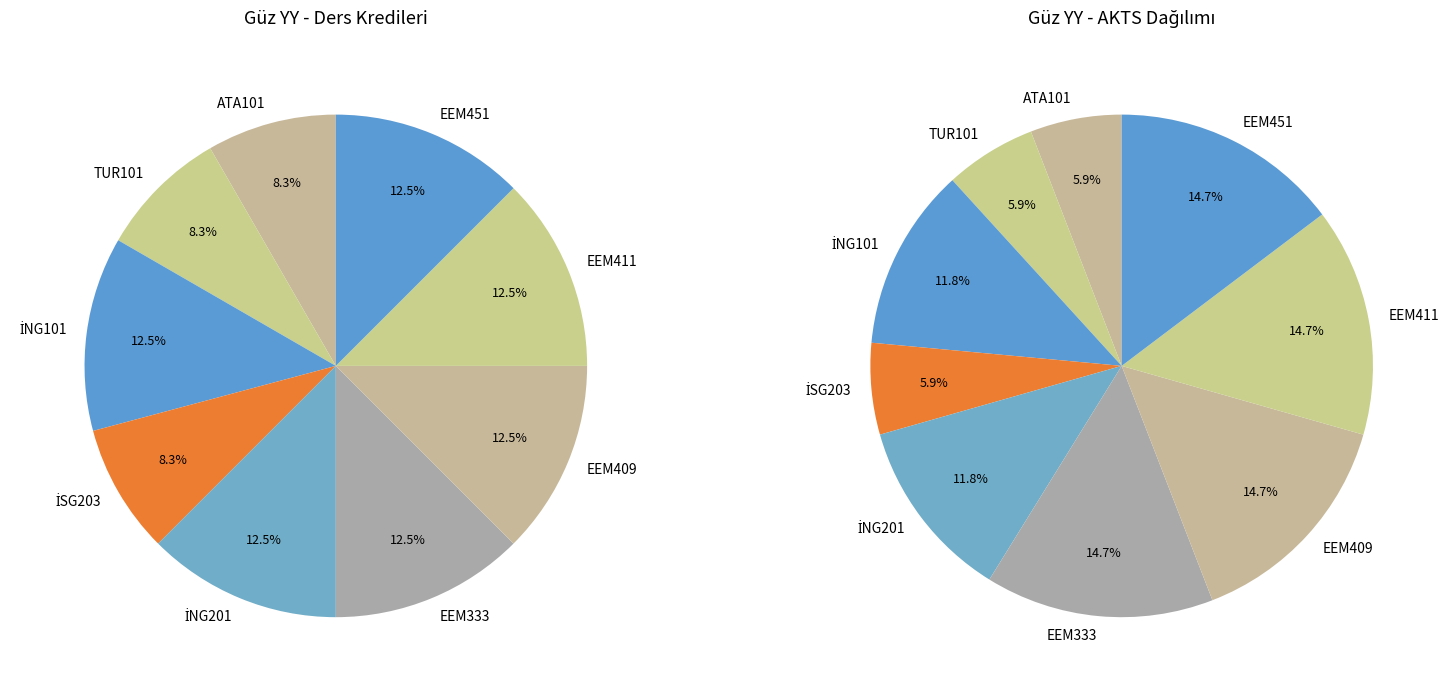

How many slices are in this pie chart?

9